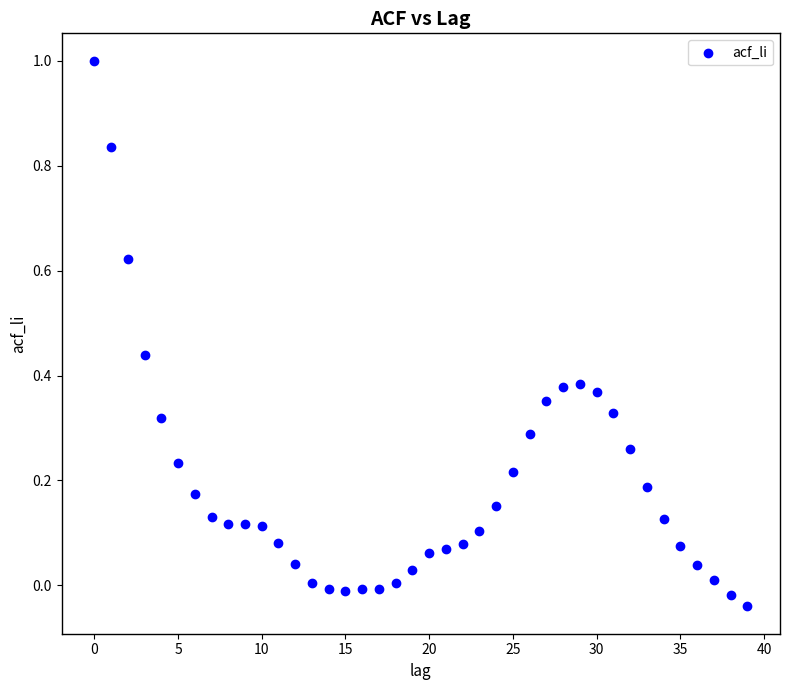

What is the range of Y values (max minus min)?

1.0